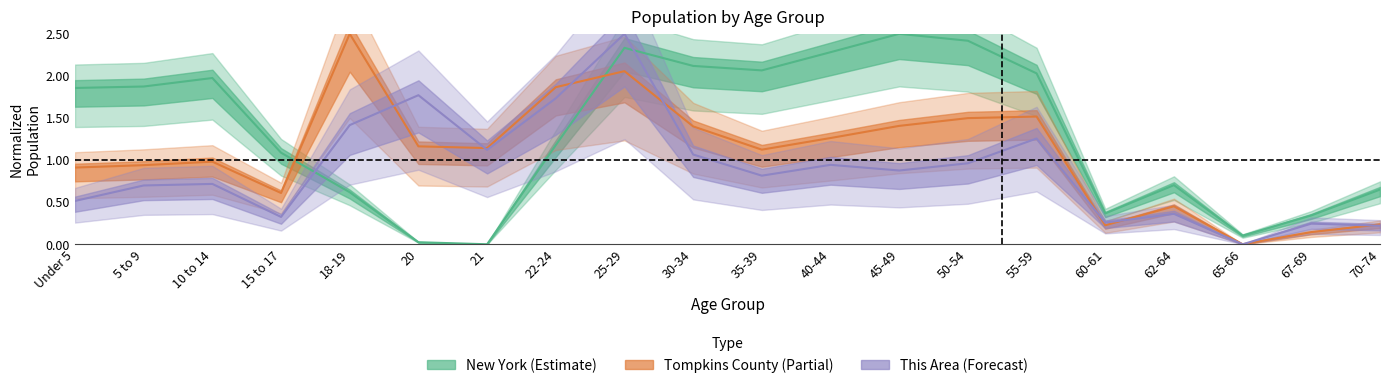

Reading left to right, what are all the values shown in this chart?

This Area: Under 5=0.5	5 to 9=0.7	10 to 14=0.7	15 to 17=0.3	18-19=1.4	20=1.8	21=1.1	22-24=1.7	25-29=2.5	30-34=1.1	35-39=0.8	40-44=0.9	45-49=0.9	50-54=1.0	55-59=1.3	60-61=0.3	62-64=0.4	65-66=0.0	67-69=0.2	70-74=0.2
Tompkins County: Under 5=0.9	5 to 9=0.9	10 to 14=1.0	15 to 17=0.6	18-19=2.5	20=1.2	21=1.1	22-24=1.9	25-29=2.1	30-34=1.4	35-39=1.1	40-44=1.3	45-49=1.4	50-54=1.5	55-59=1.5	60-61=0.2	62-64=0.5	65-66=0.0	67-69=0.1	70-74=0.2
New York: Under 5=1.9	5 to 9=1.9	10 to 14=2.0	15 to 17=1.1	18-19=0.6	20=0.0	21=0.0	22-24=1.2	25-29=2.3	30-34=2.1	35-39=2.1	40-44=2.3	45-49=2.5	50-54=2.4	55-59=2.0	60-61=0.4	62-64=0.7	65-66=0.1	67-69=0.3	70-74=0.6